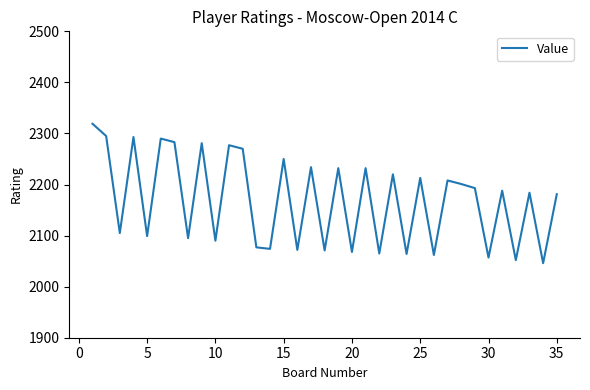

Does the chart have visible grid lines?

No